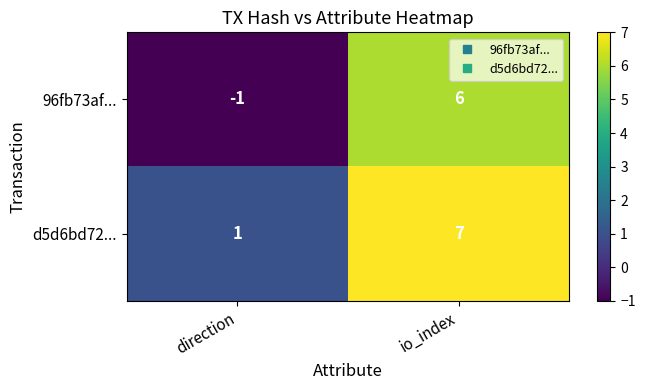

At which category does the chart reach its minimum across all series?

direction